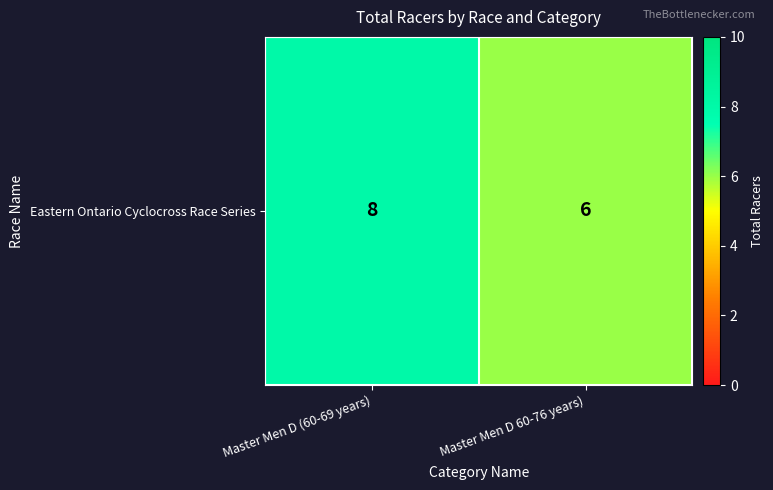

What is the approximate value at Master Men D 60-76 years)?

6